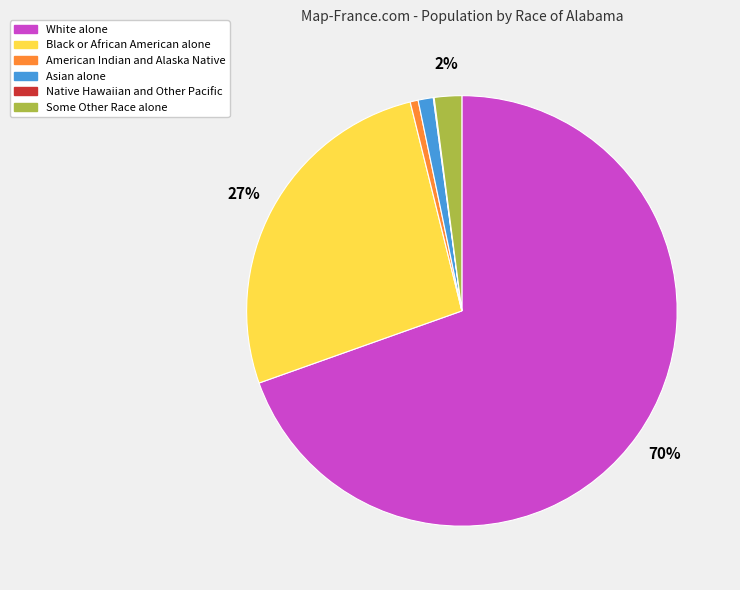

The American Indian and Alaska Native slice represents 1% of the pie. True or false?

True